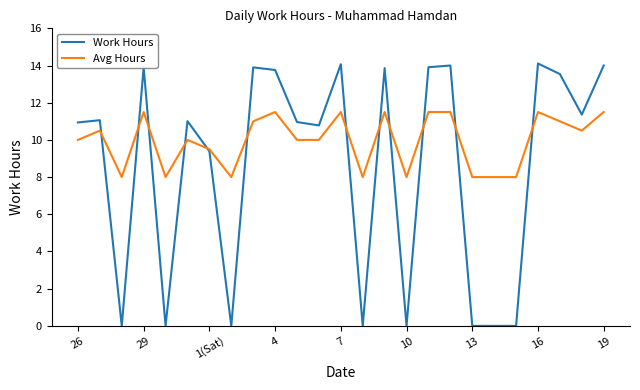

Rank the series by their average value, from highest to lowest.

Avg Hours, Work Hours